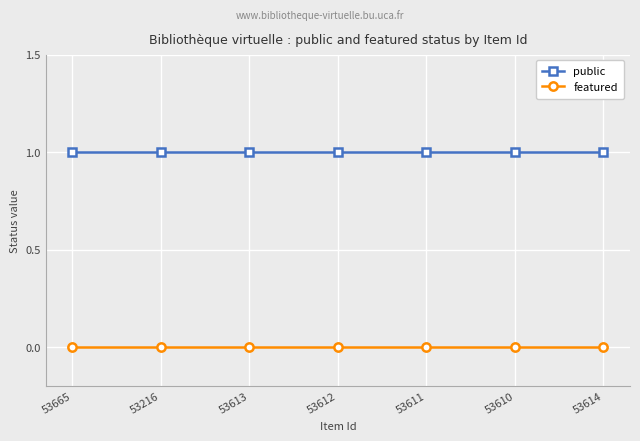

What is the total value across all series at 53610?

1